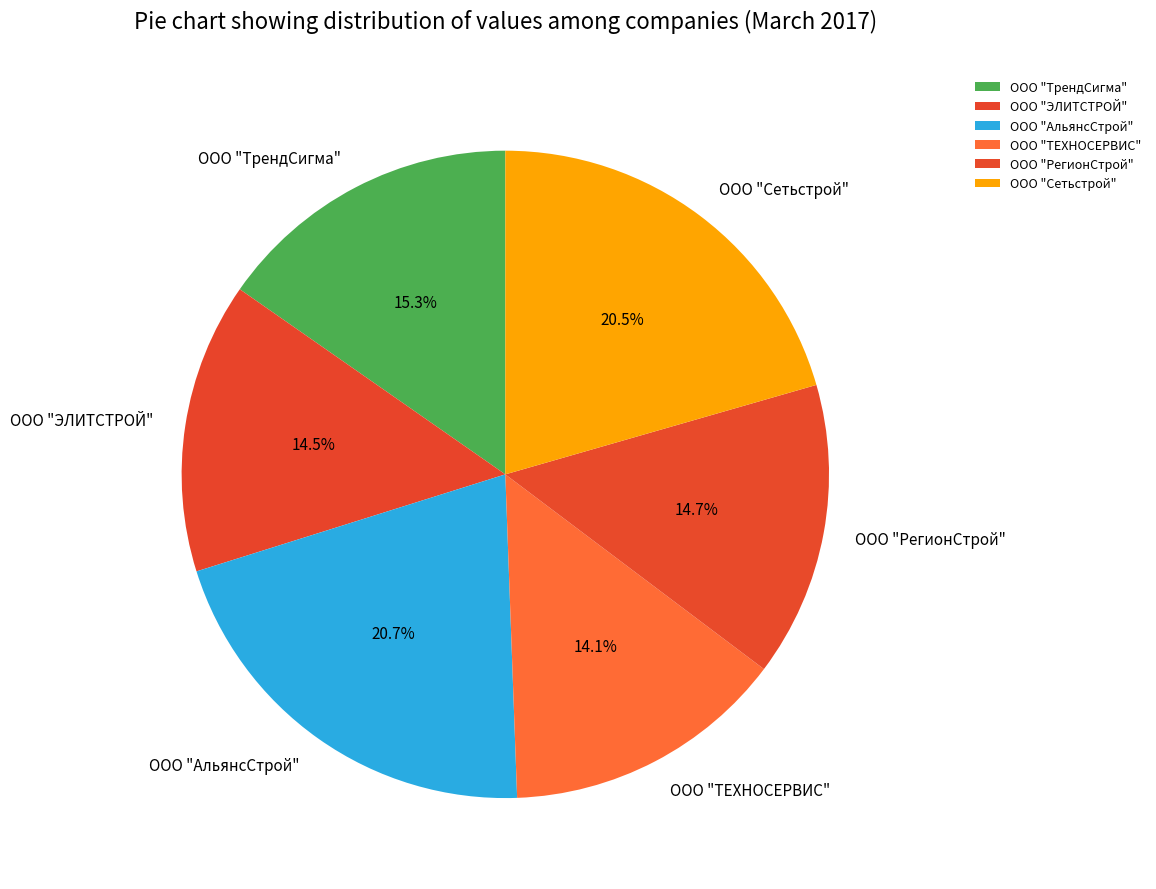

Does any single category account for the majority?

No